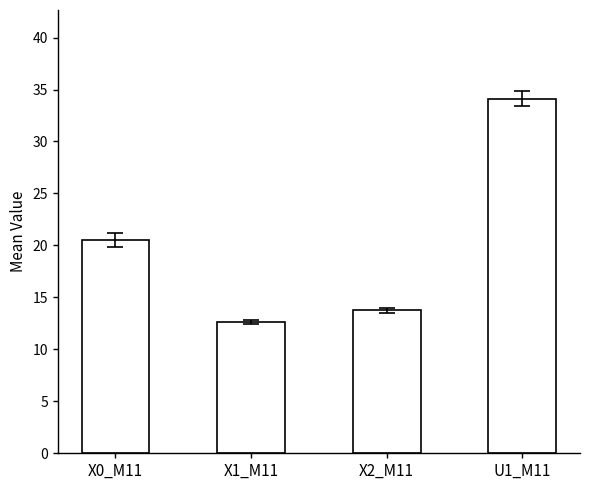

List the labels in order of value, largest first.

U1_M11, X0_M11, X2_M11, X1_M11